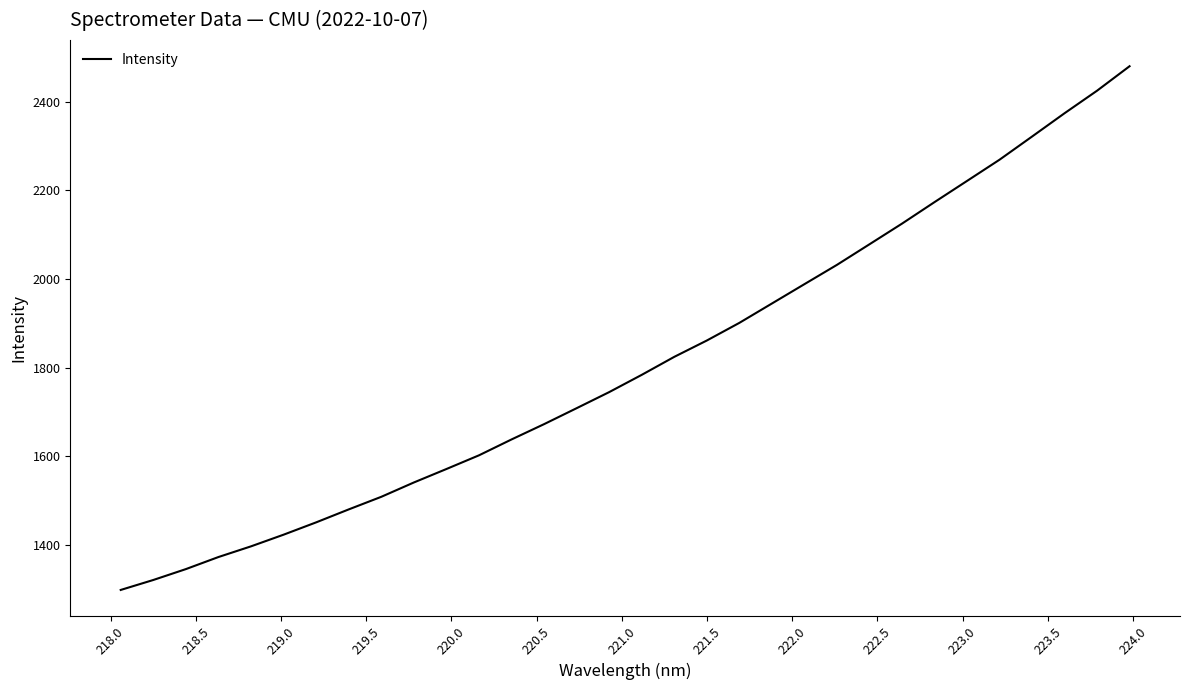

What is the maximum value shown in the chart?

2480.3